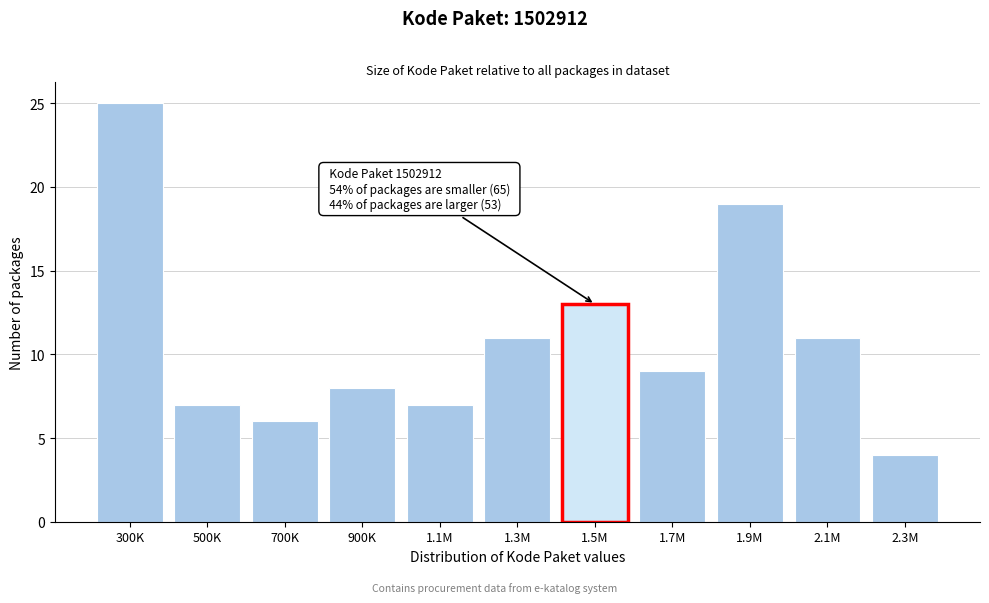

Reading right to left, list all the values displayed in this chart.

2.3M=4	2.1M=11	1.9M=19	1.7M=9	1.5M=13	1.3M=11	1.1M=7	900K=8	700K=6	500K=7	300K=25